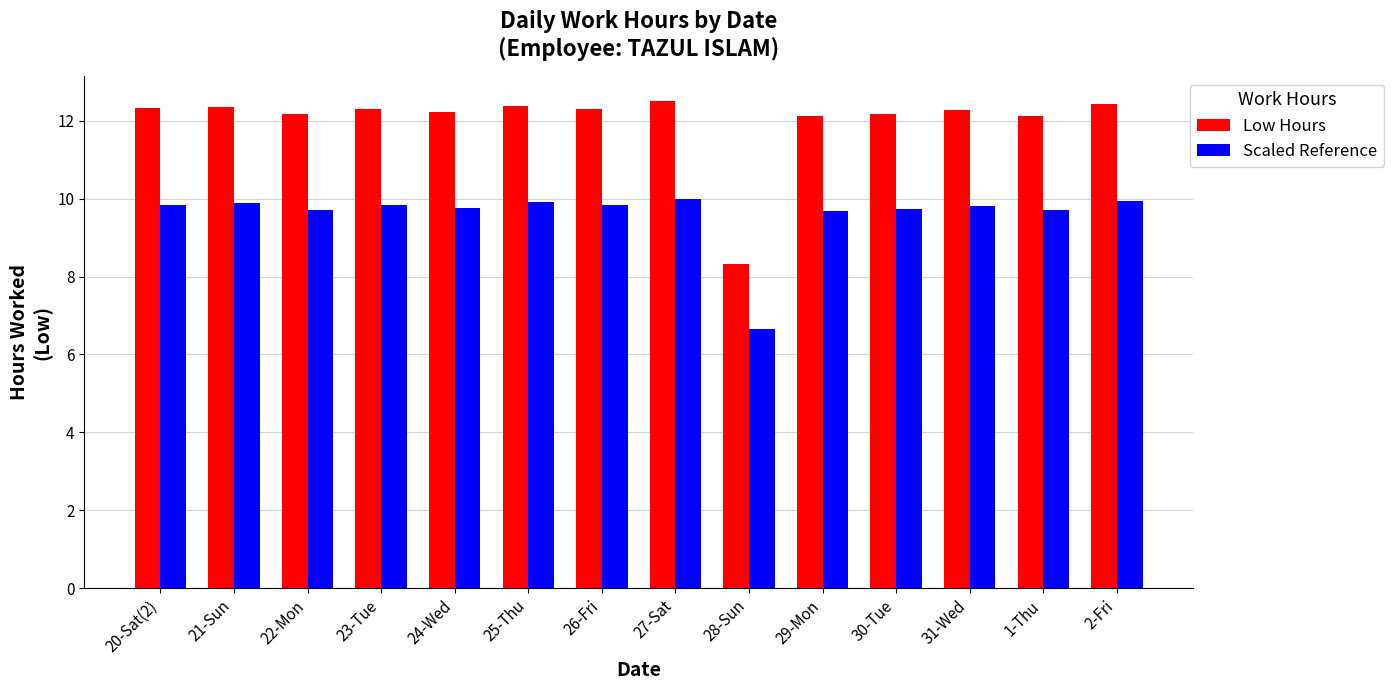

What is the spread (max minus min) of values at 29-Mon?

2.4